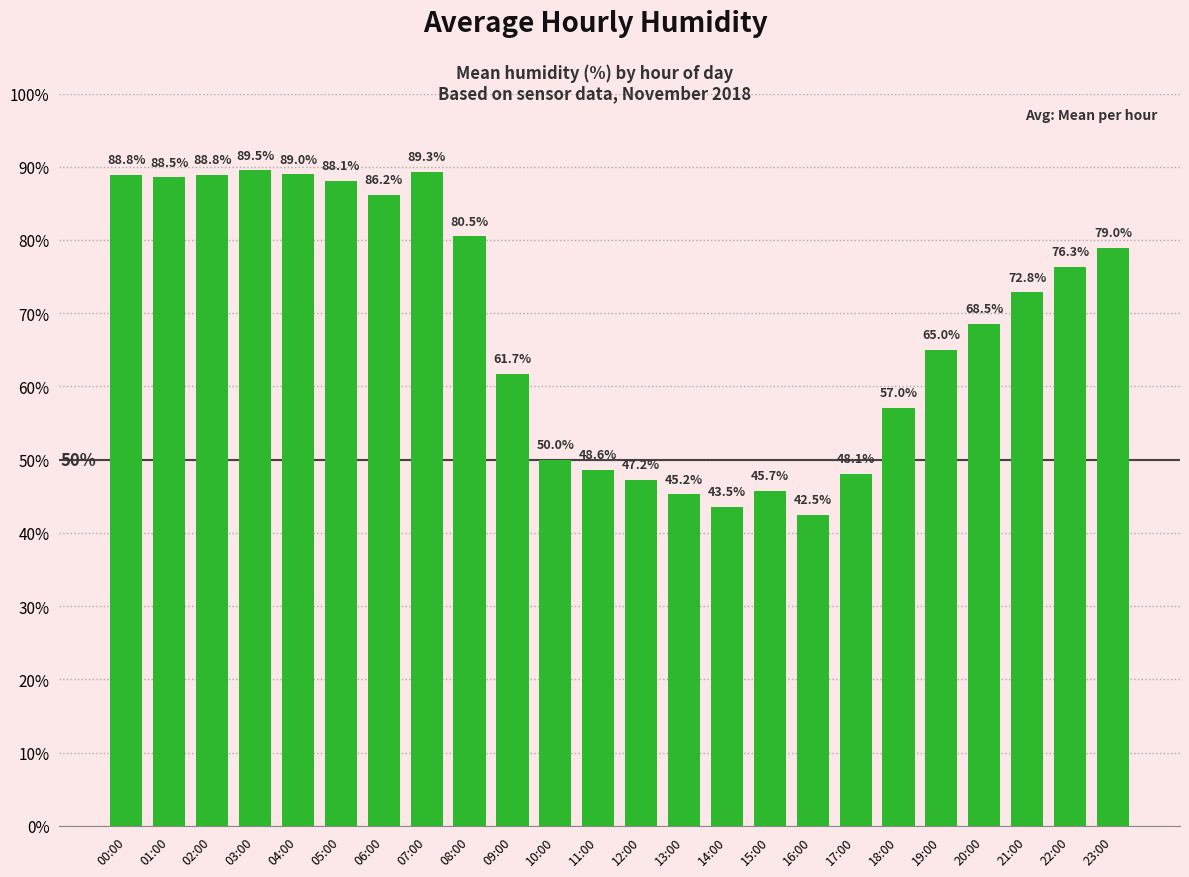

Approximately how many times larger is the value at 05:00 compared to 02:00?

1.0